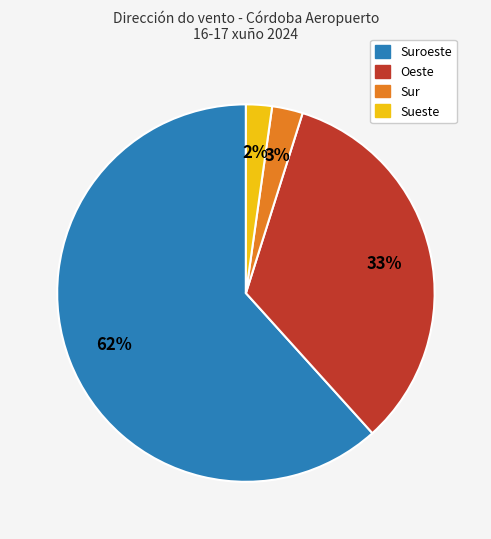

Is the sum of Sur and Suroeste greater than half?

Yes